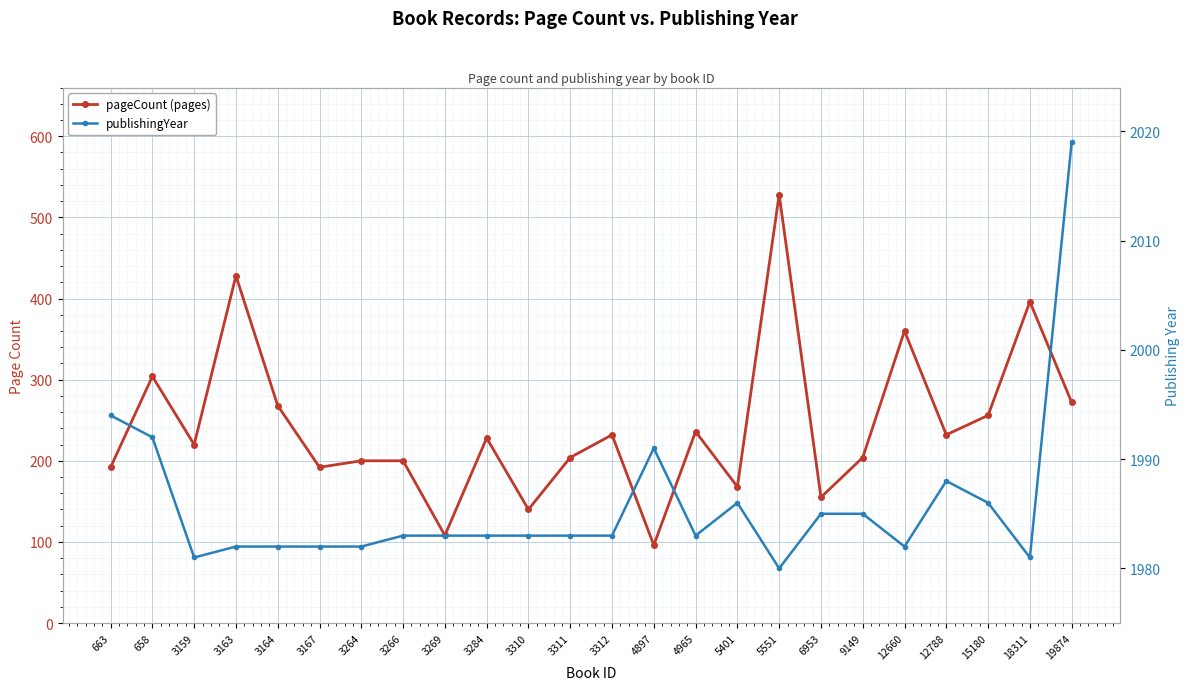

What is the highest value of the publishingYear series?

2019